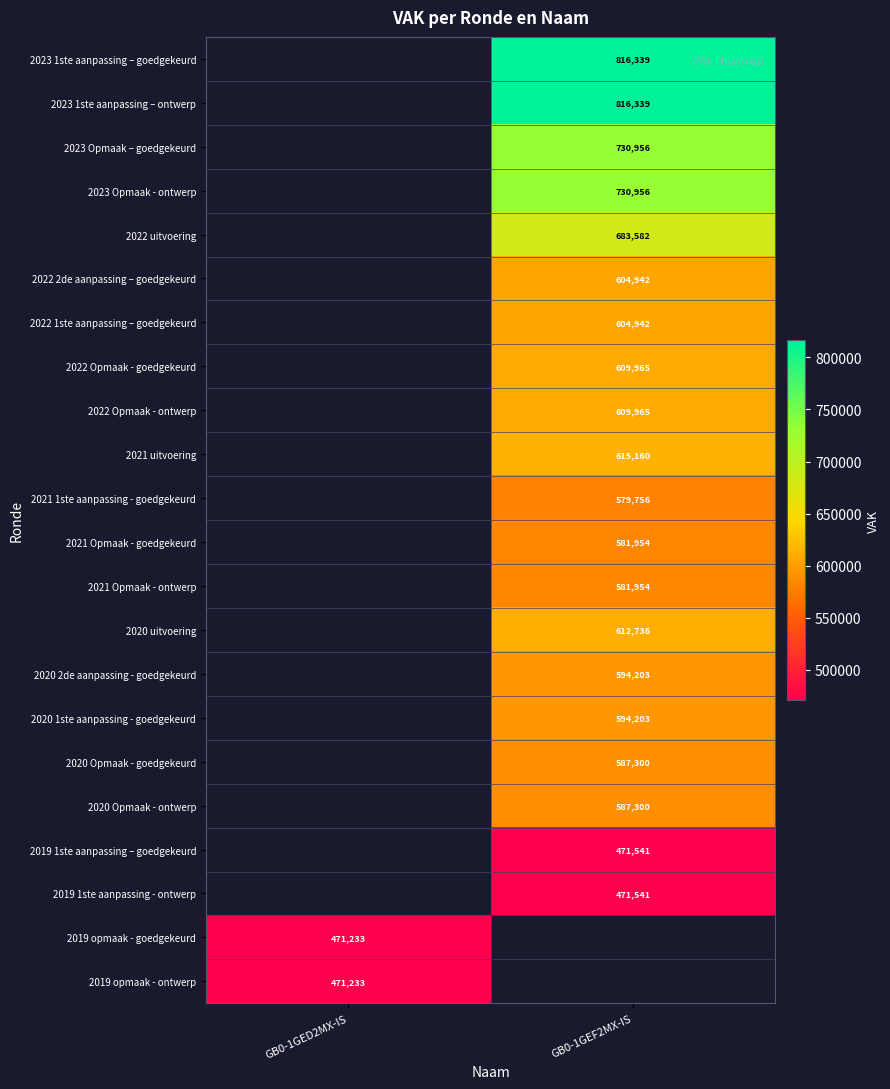

Is it true that 2019 opmaak - ontwerp equals 760718 at GB0-1GED2MX-IS?

False